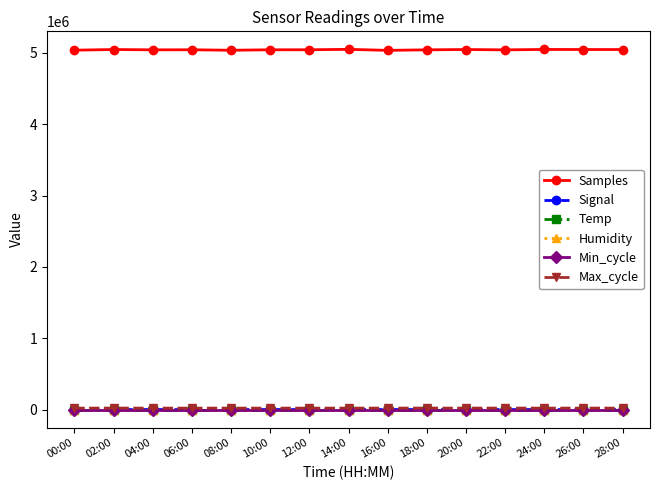

What is the sum of all Max_cycle values?

303597.0